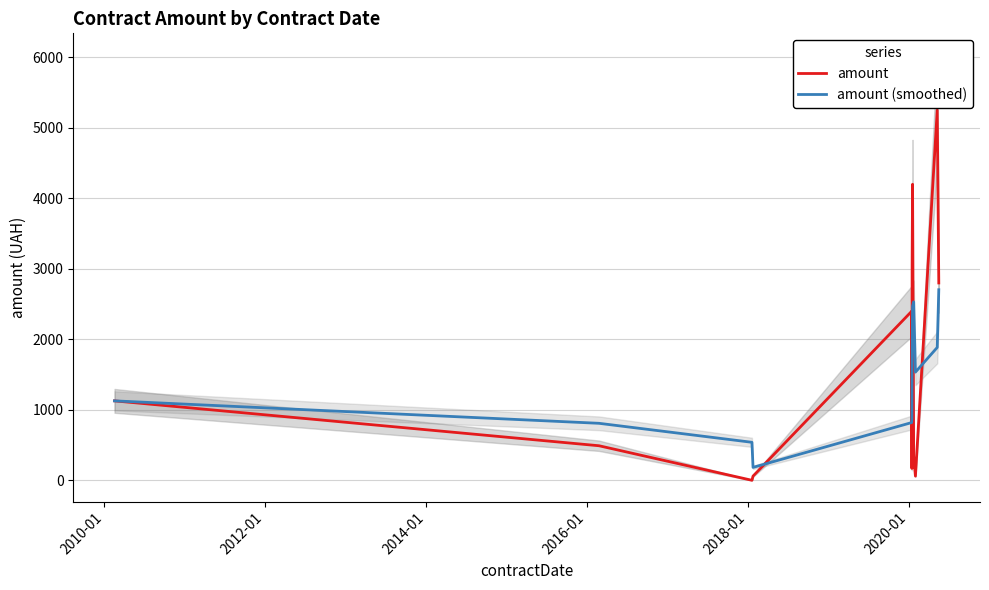

What are all the series names shown in the legend?

amount, amount (smoothed)